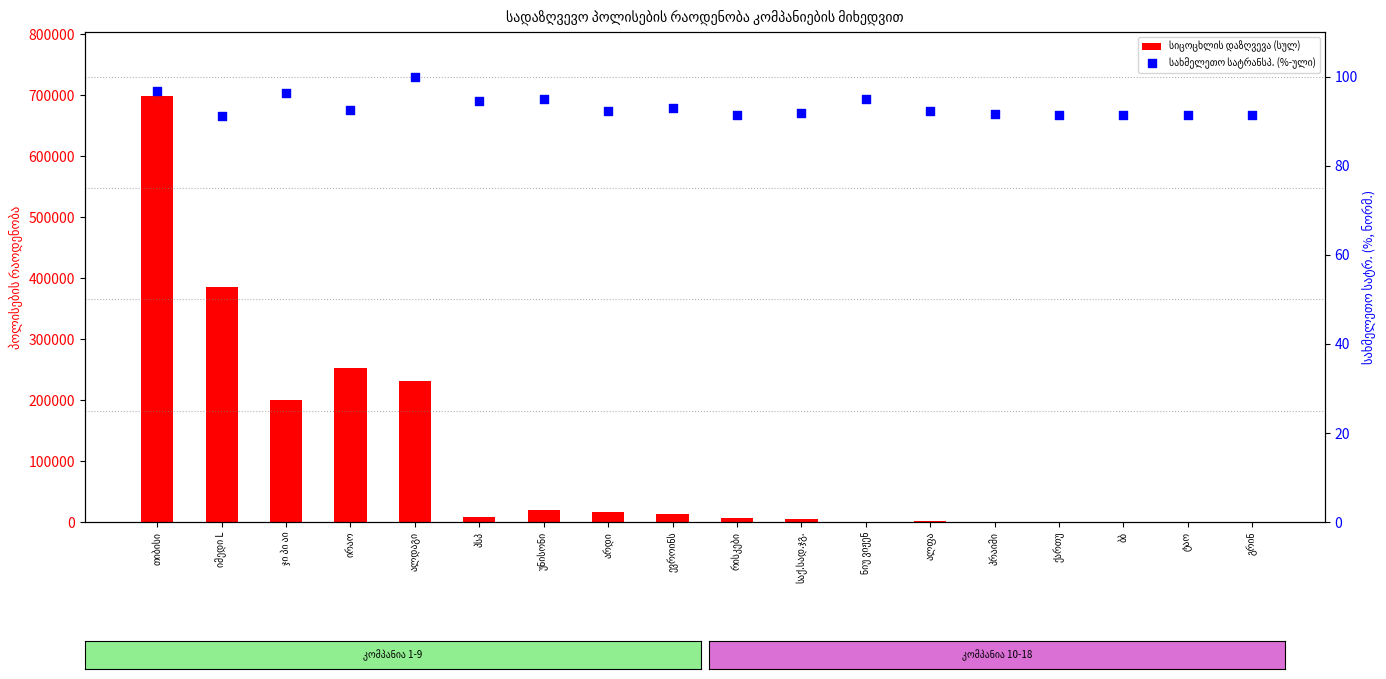

At which category is the sum across all series the highest?

თიბისი